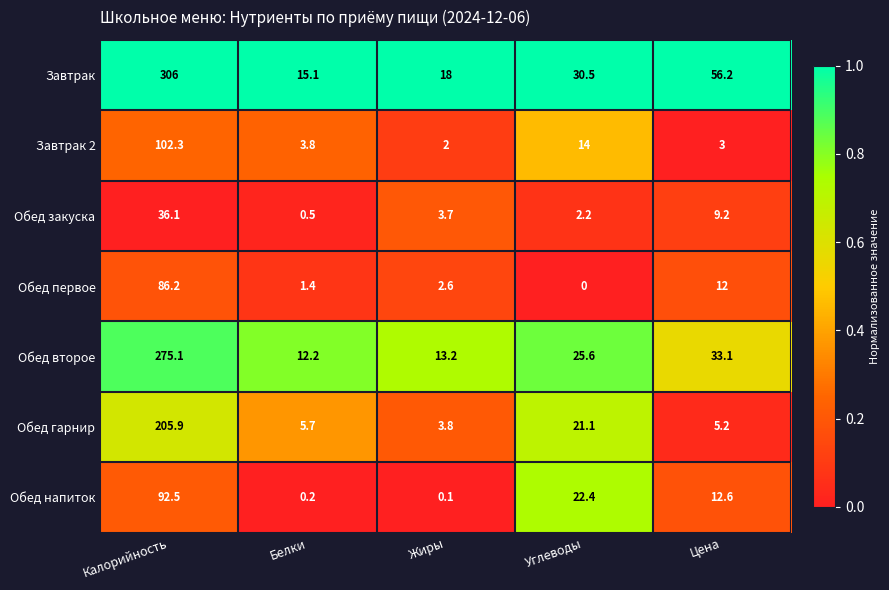

Which series changed the most between Белки and Углеводы?

Обед напиток